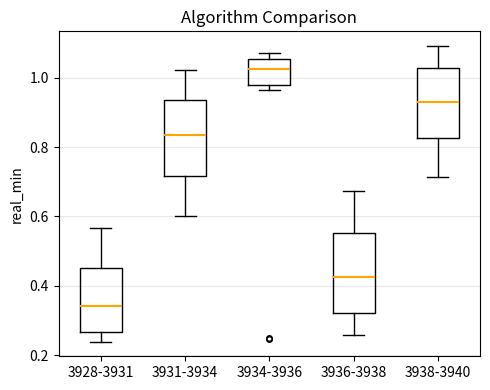

Which box has the lowest median line?

3928-3931